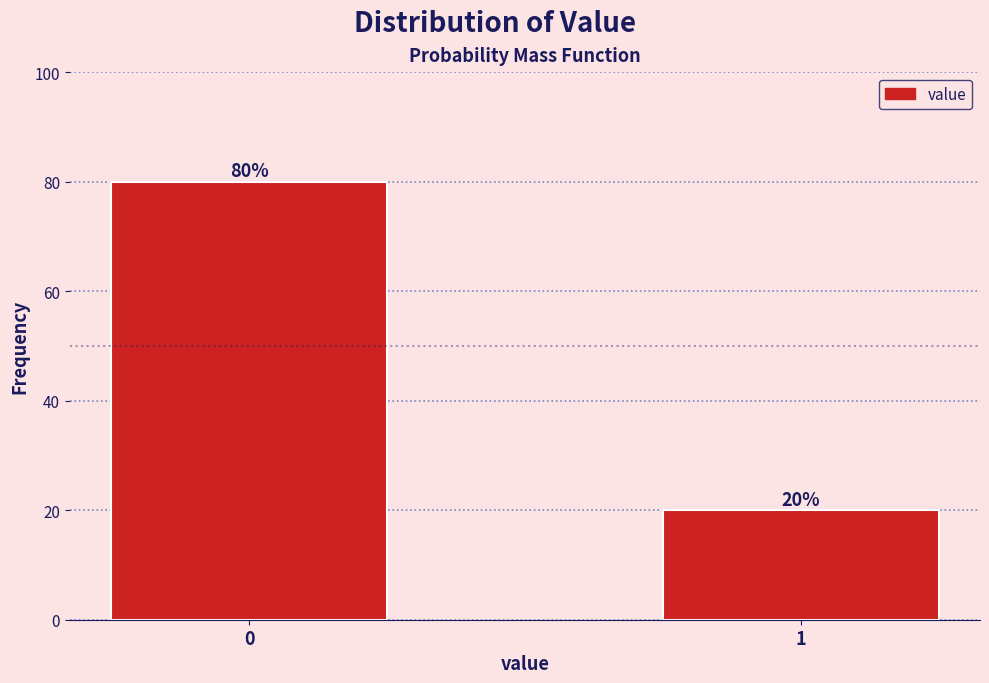

Reading left to right, list all the values displayed in this chart.

80	20